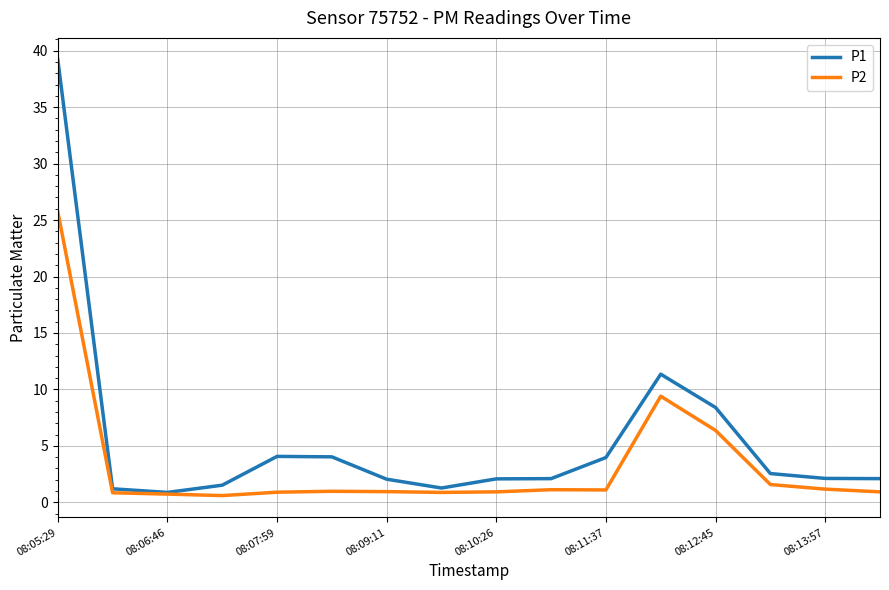

What is the lowest value of the P1 series?

0.9